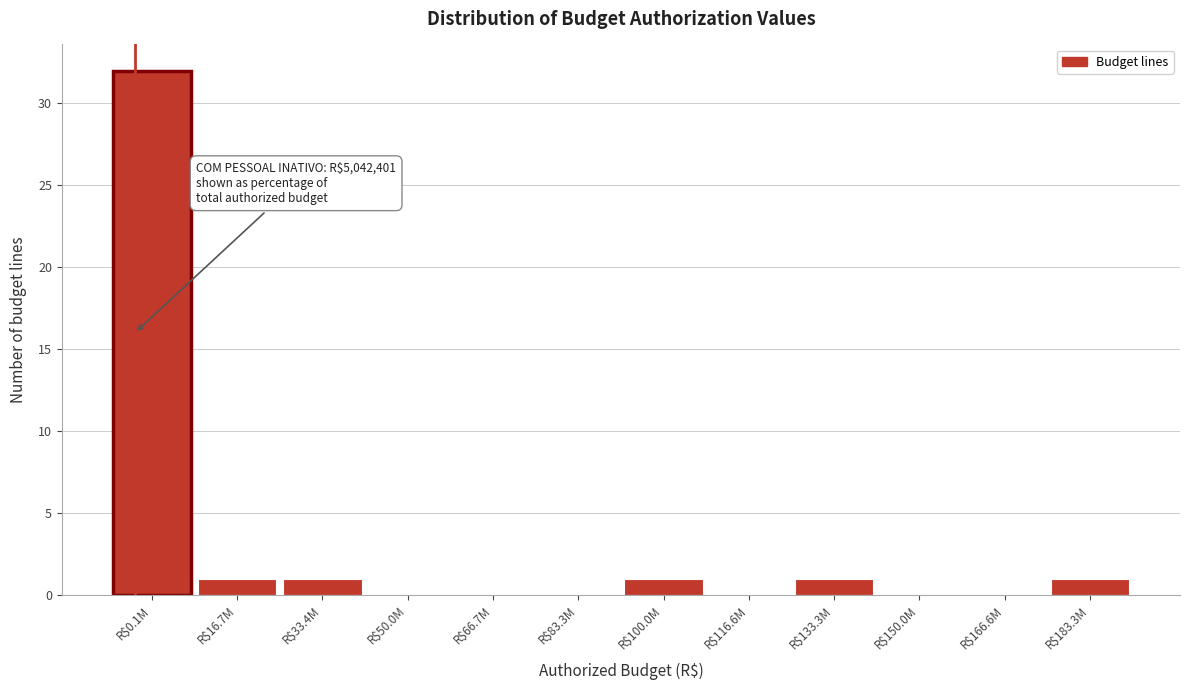

What is the greatest value displayed?

32